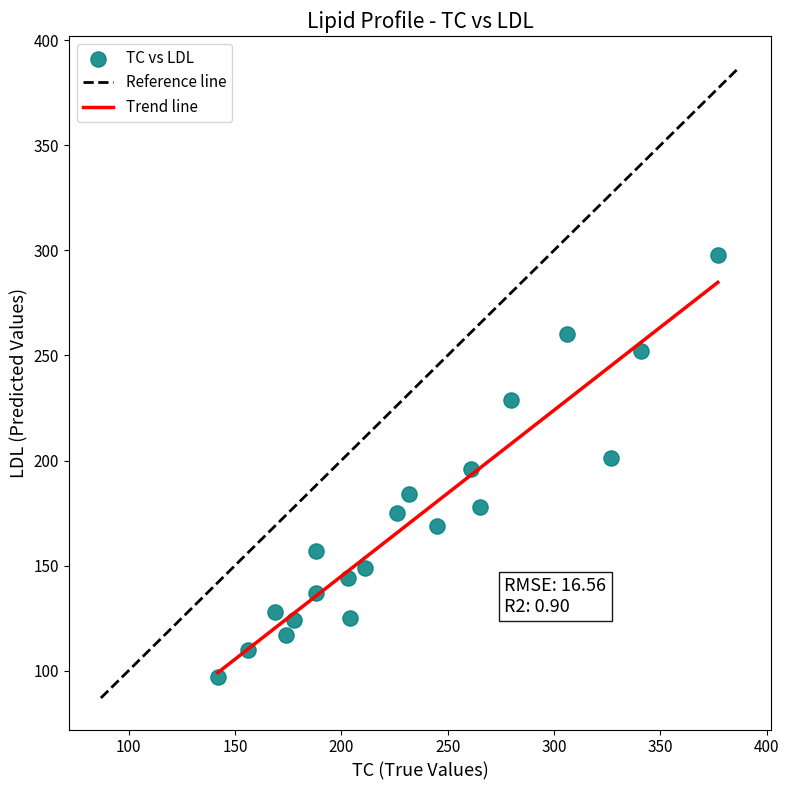

What is the range of Y values (max minus min)?

201